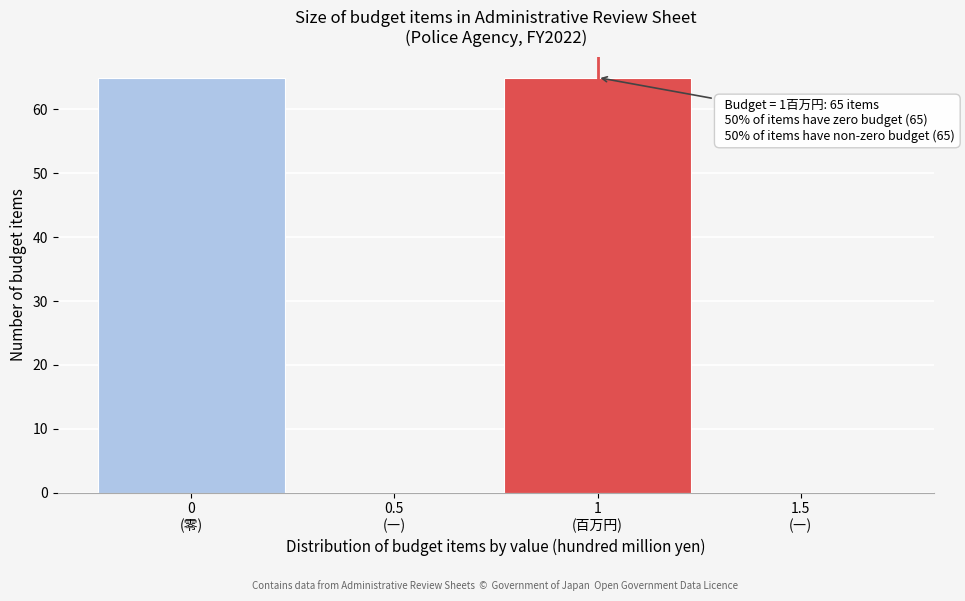

What is the maximum value shown in the chart?

65